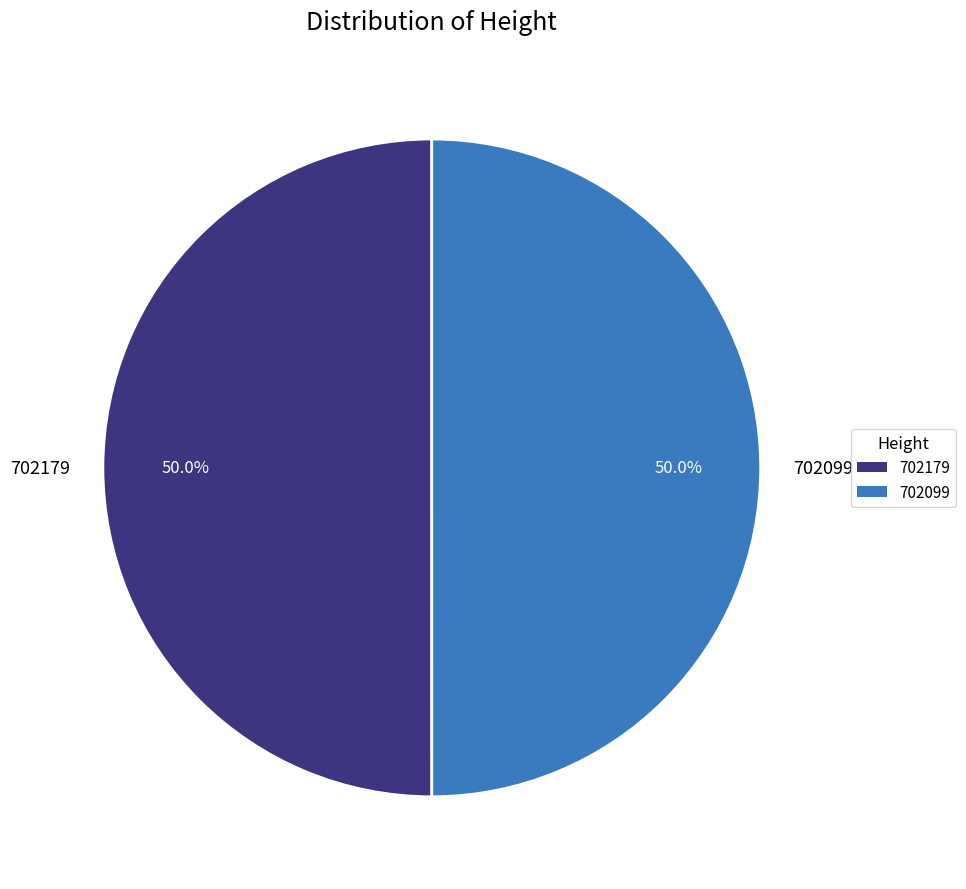

What is the ratio of the value at 702179 to the value at 702099?

1.0